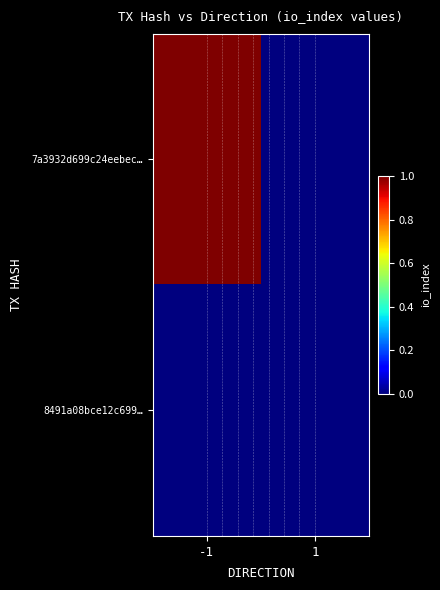

What is the maximum value shown in the chart?

1